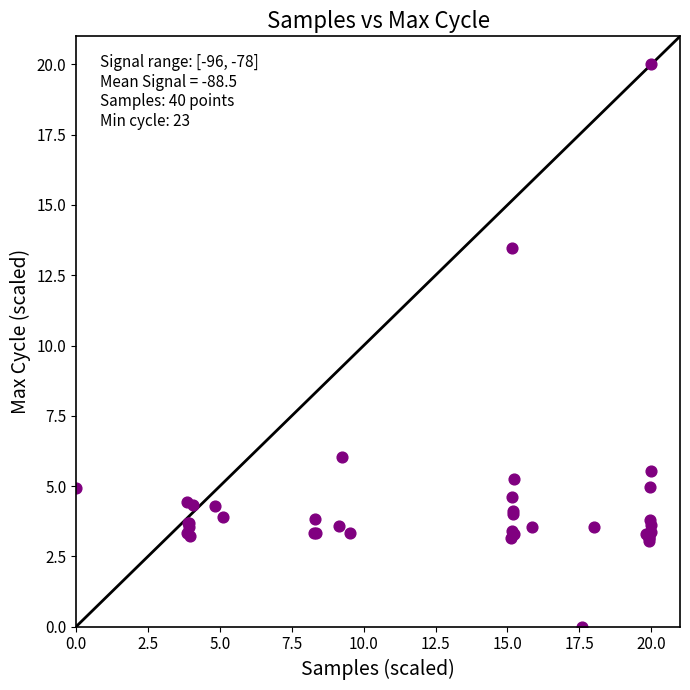

What Y value in the scatter plot is closest to 10?

13.5